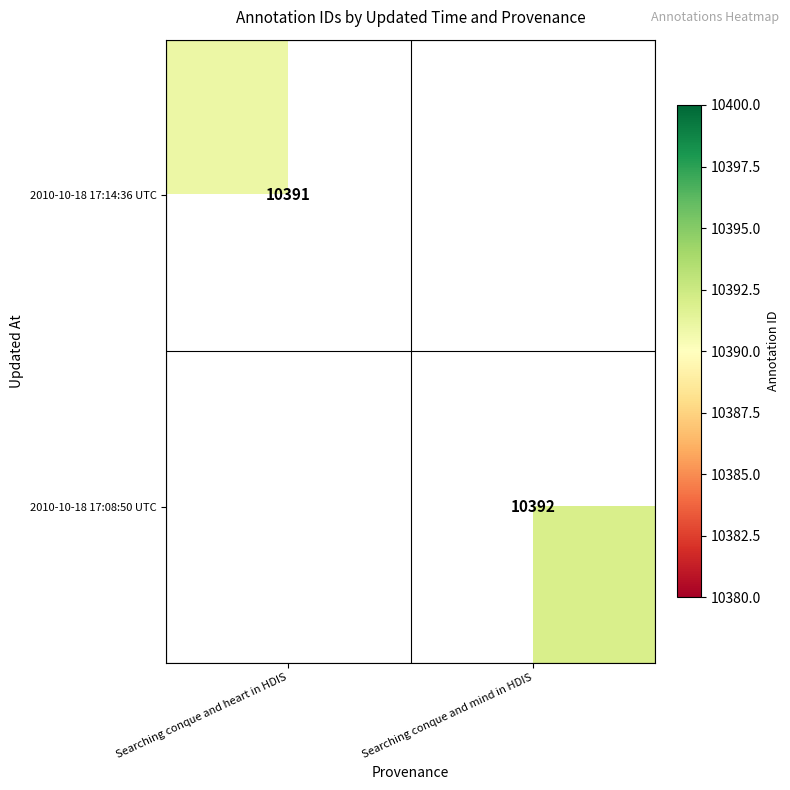

The 2010-10-18 17:14:36 UTC series shows 13730.6 at Searching conque and heart in HDIS. True or false?

False